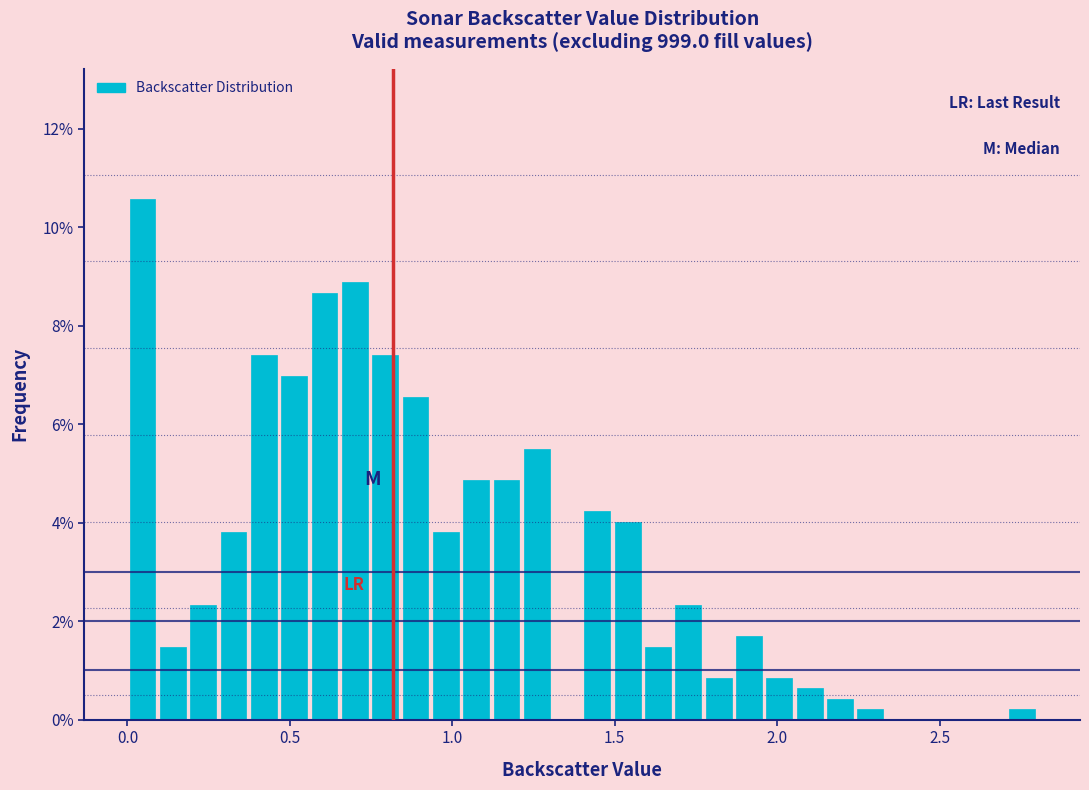

Around what value on the x-axis is the tallest bar? Give the approximate position of its centre, as read against the axis.

0.05